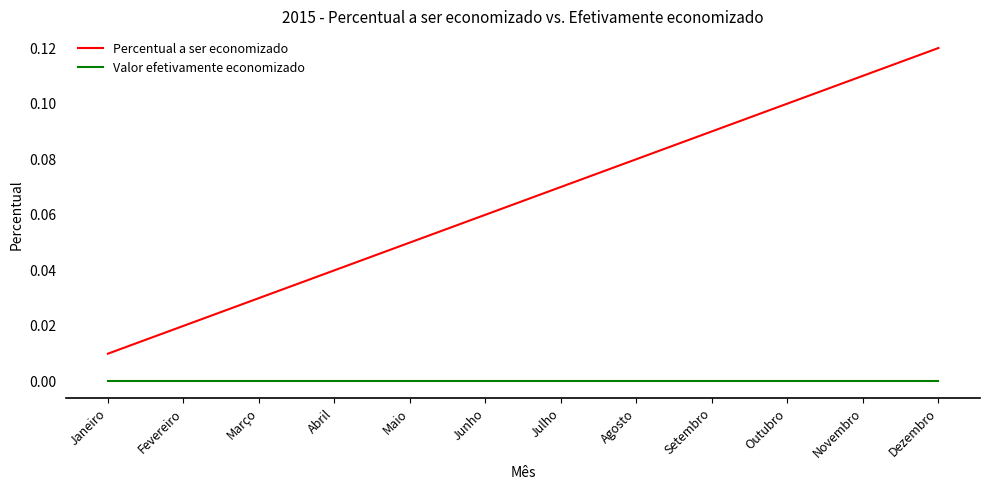

Is this an area chart (filled region under the line)?

No